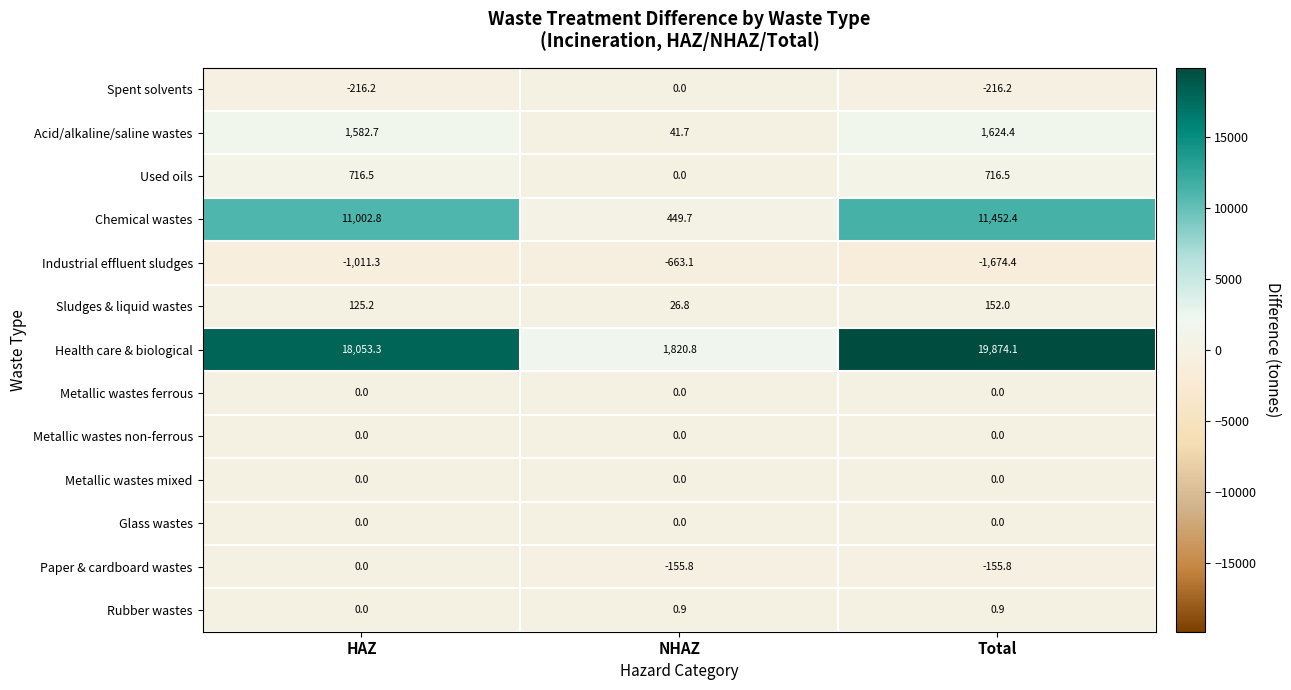

Which label corresponds to the smallest value in the chart?

Total